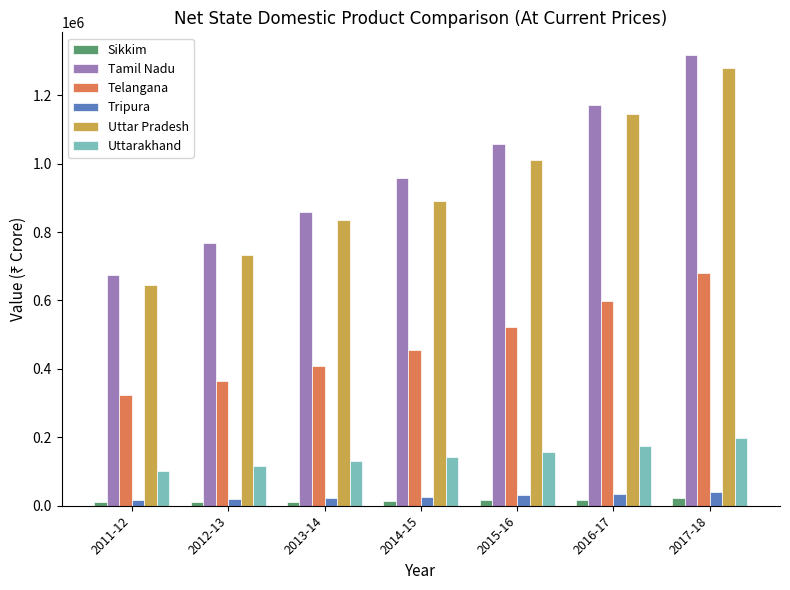

What is the sum of the Sikkim values at 2012-13 and 2013-14?

23020